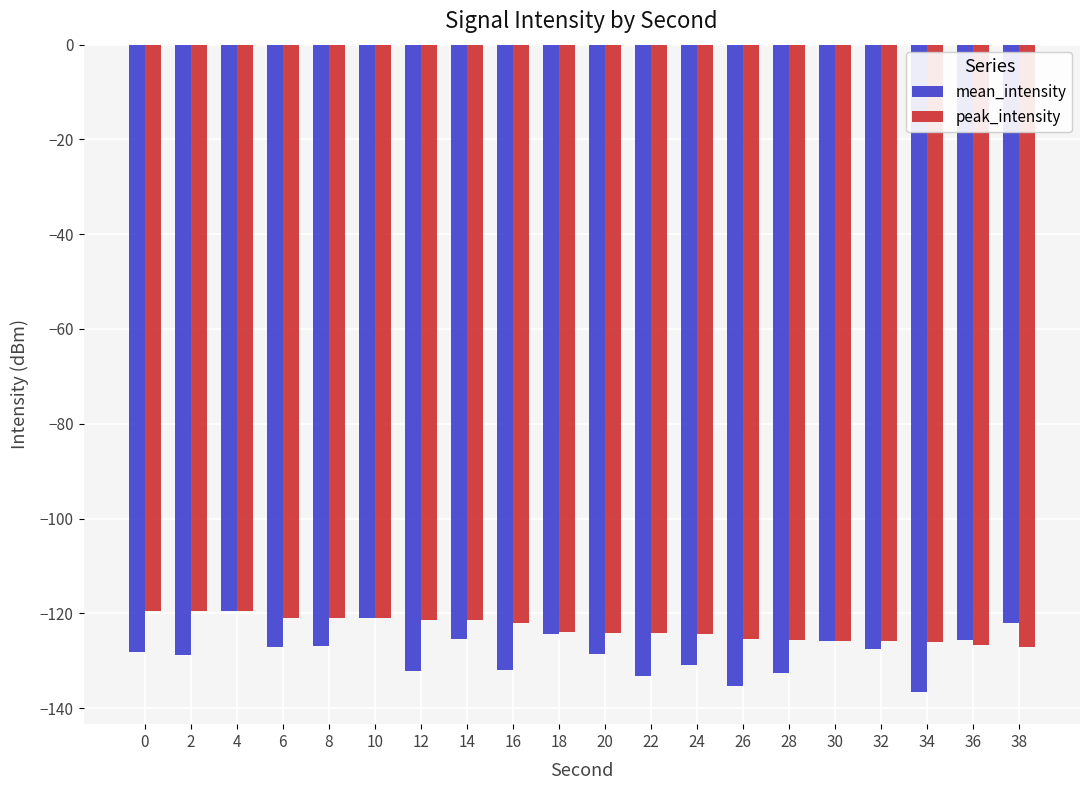

How many bars are there in total?

40